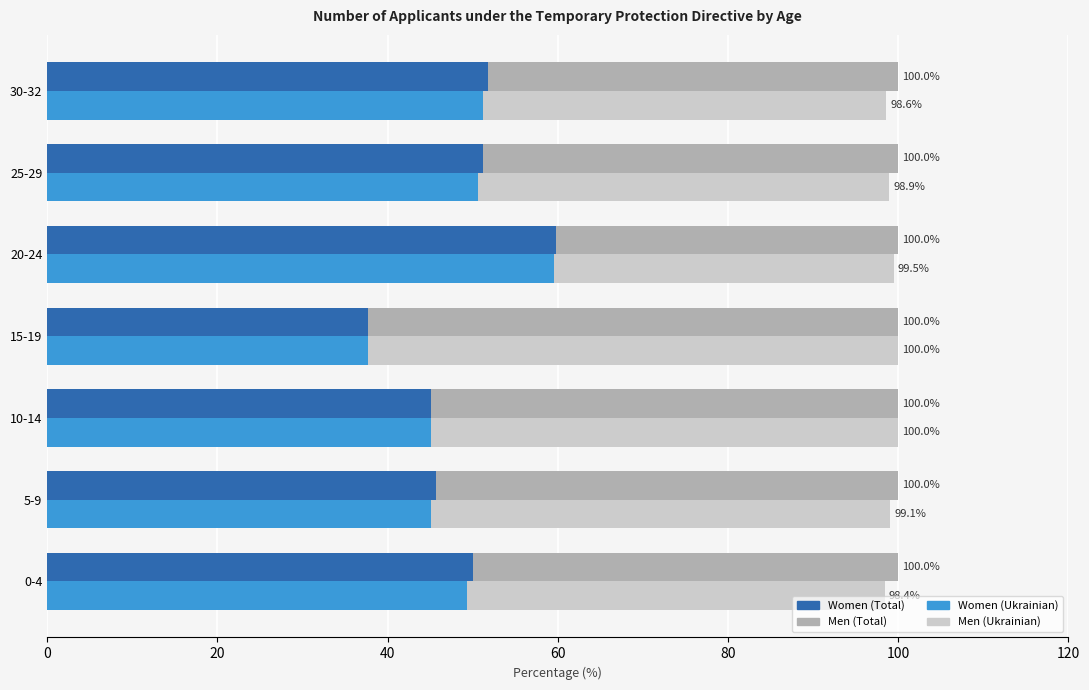

Which series has the widest spread of values?

Men (Ukrainian)